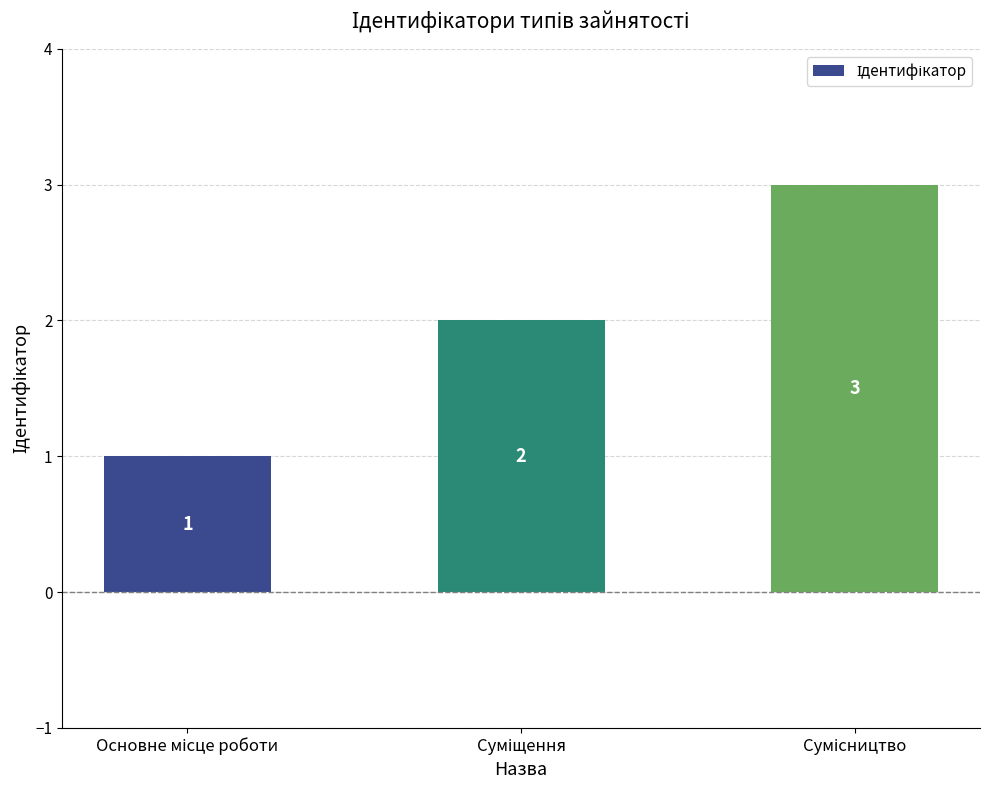

What is the value of the 2nd bar from the left?

2